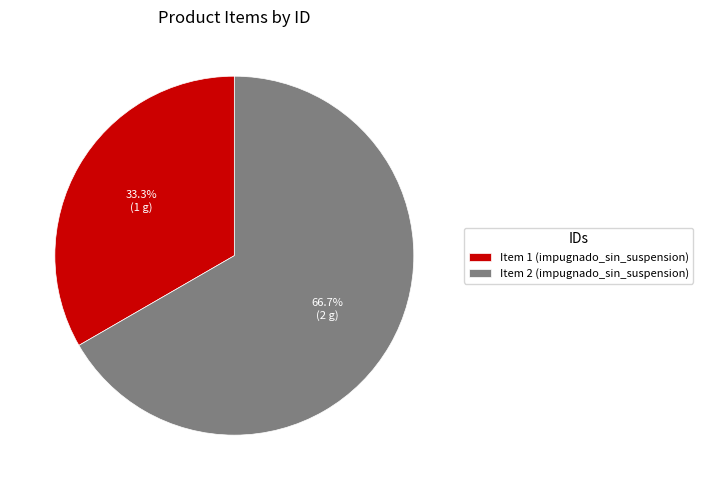

Approximately how many times larger is the value at Item 1 (impugnado_sin_suspension) compared to Item 2 (impugnado_sin_suspension)?

0.5